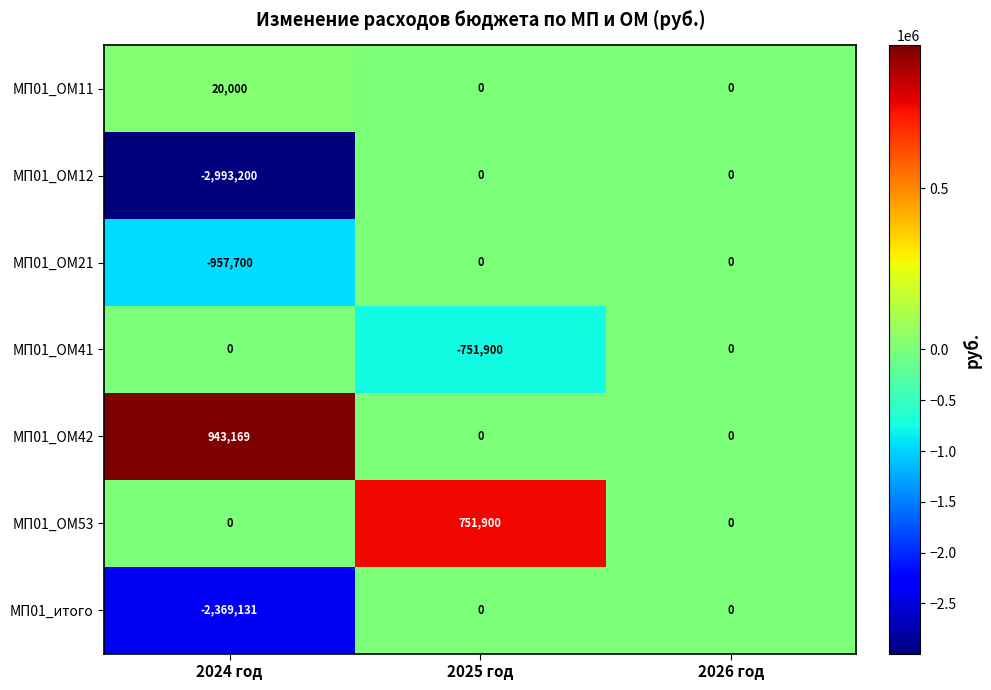

What is the smallest value displayed?

-2993200